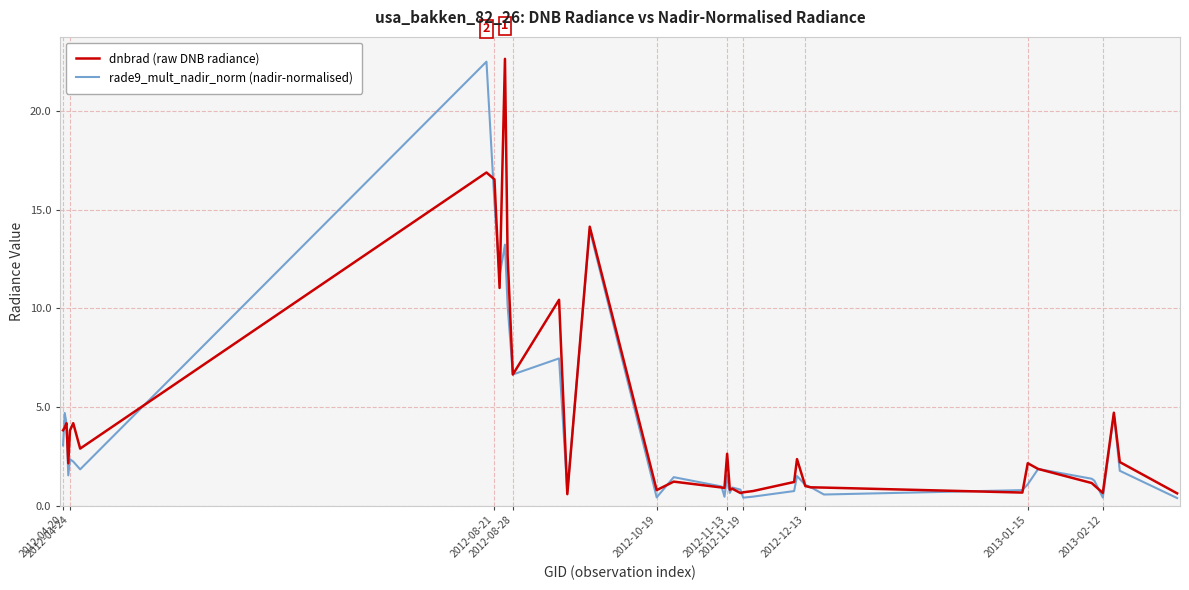

What is the highest value of the rade9_mult_nadir_norm (nadir-normalised) series?

22.5